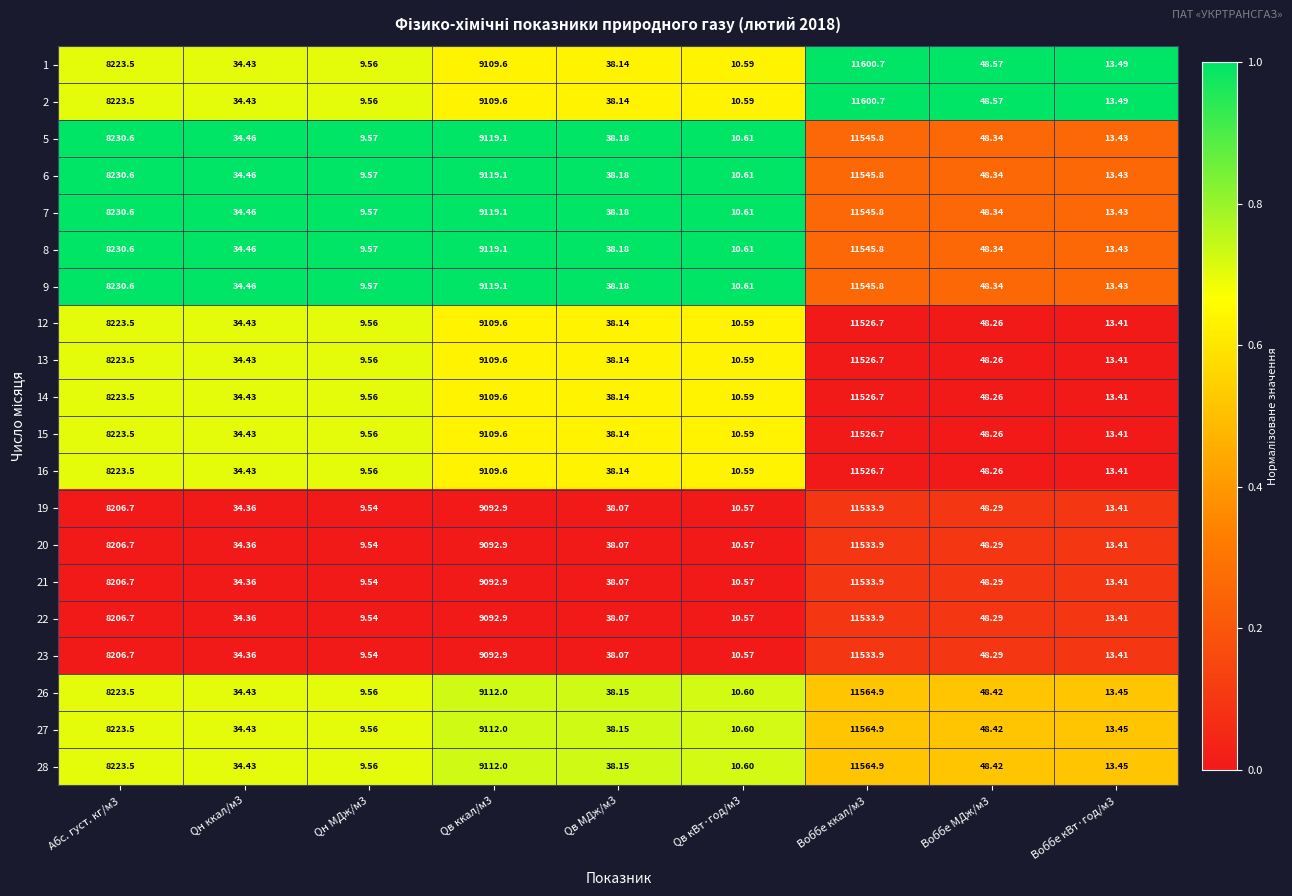

Is the value of 9 at Qв МДж/м3 greater than the value of 21 at Воббе МДж/м3?

No